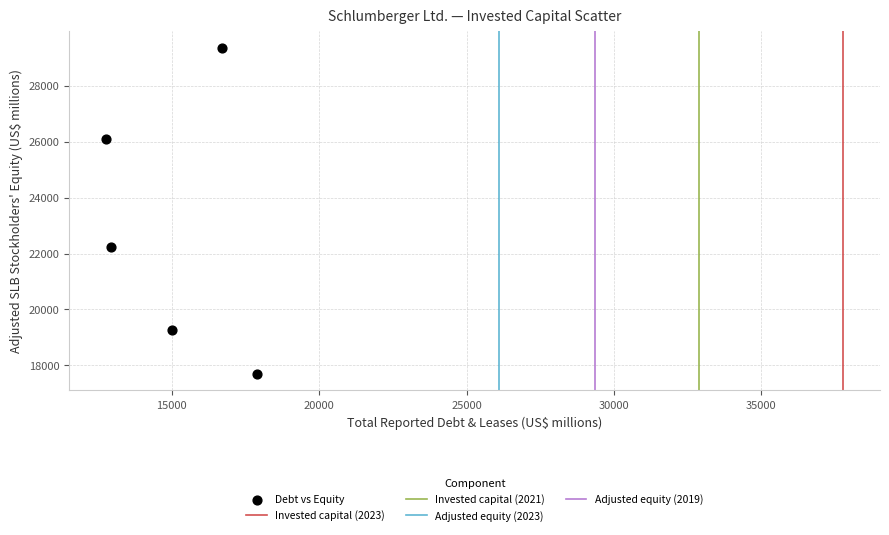

What Y value in the scatter plot is closest to 23526?

22245